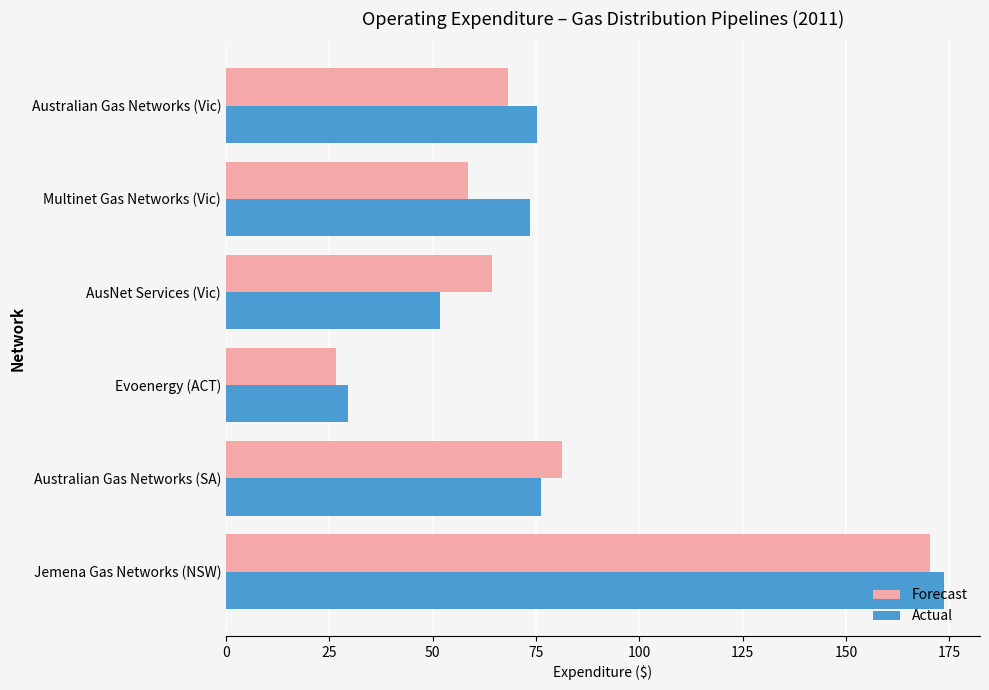

What is the spread (max minus min) of values at Australian Gas Networks (SA)?

5.3